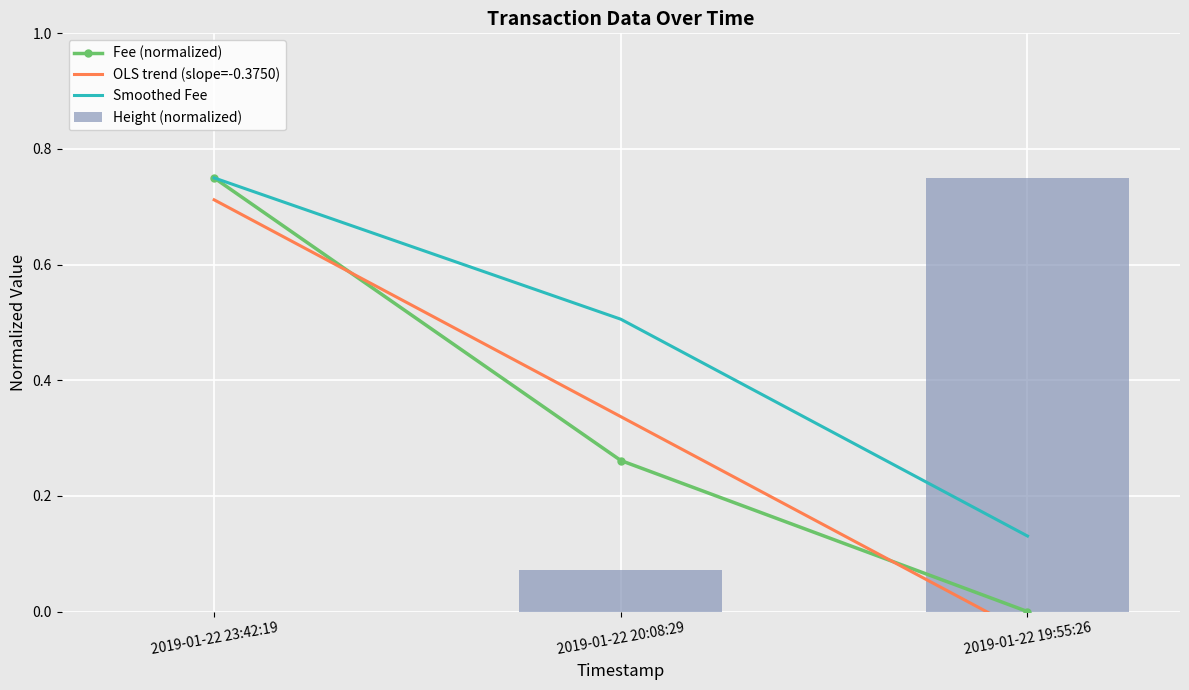

The value of OLS trend (slope=-0.3750) at 2019-01-22 23:42:19 is 0.5. True or false?

False